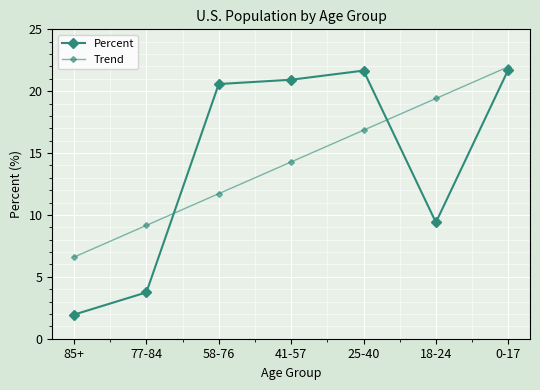

The value of Trend at 85+ is 9.8. True or false?

False